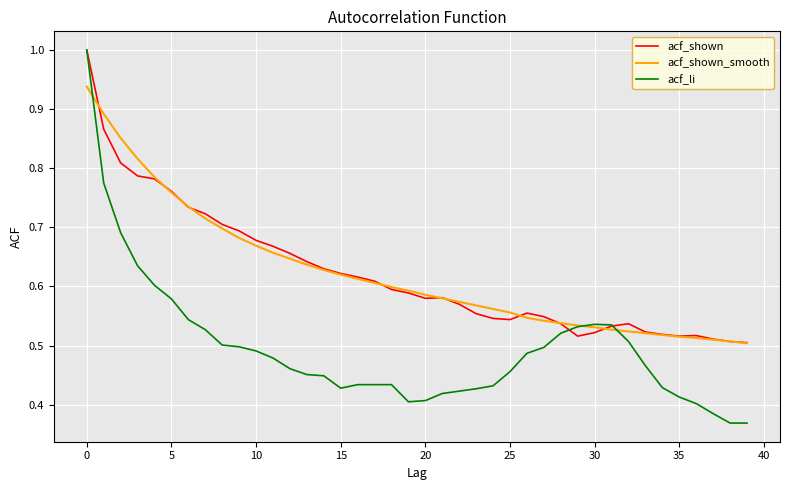

Is this an area chart (filled region under the line)?

No